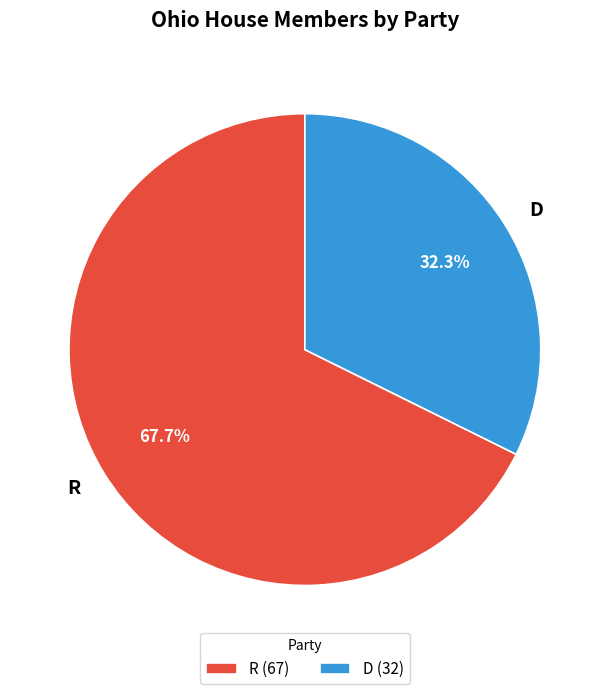

Rank the categories by value from highest to lowest.

R, D